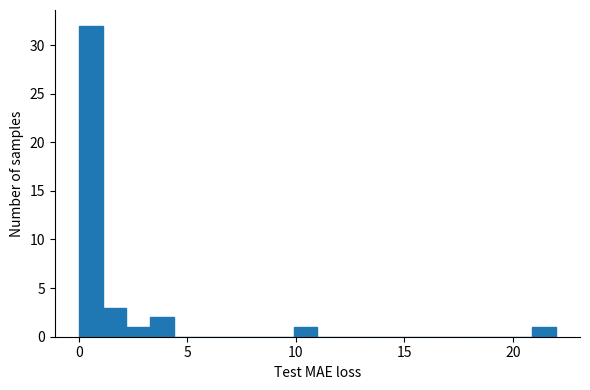

Around what value on the x-axis is the tallest bar? Give the approximate position of its centre, as read against the axis.

0.5